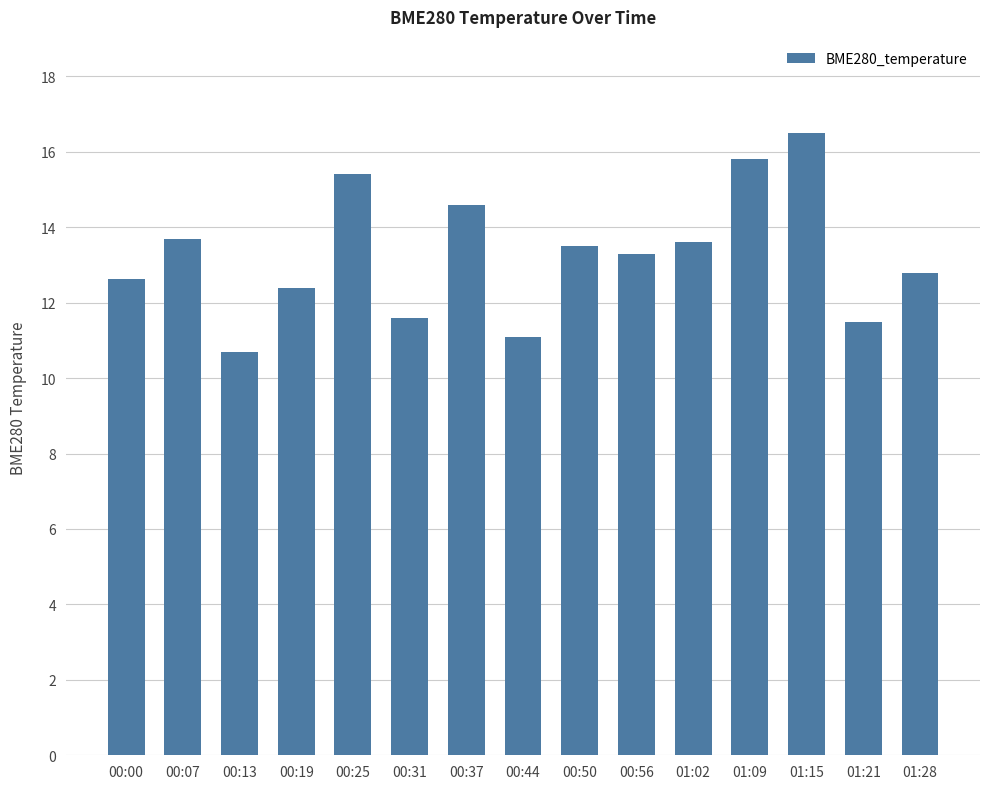

The value at 01:15 is 16.5. True or false?

True